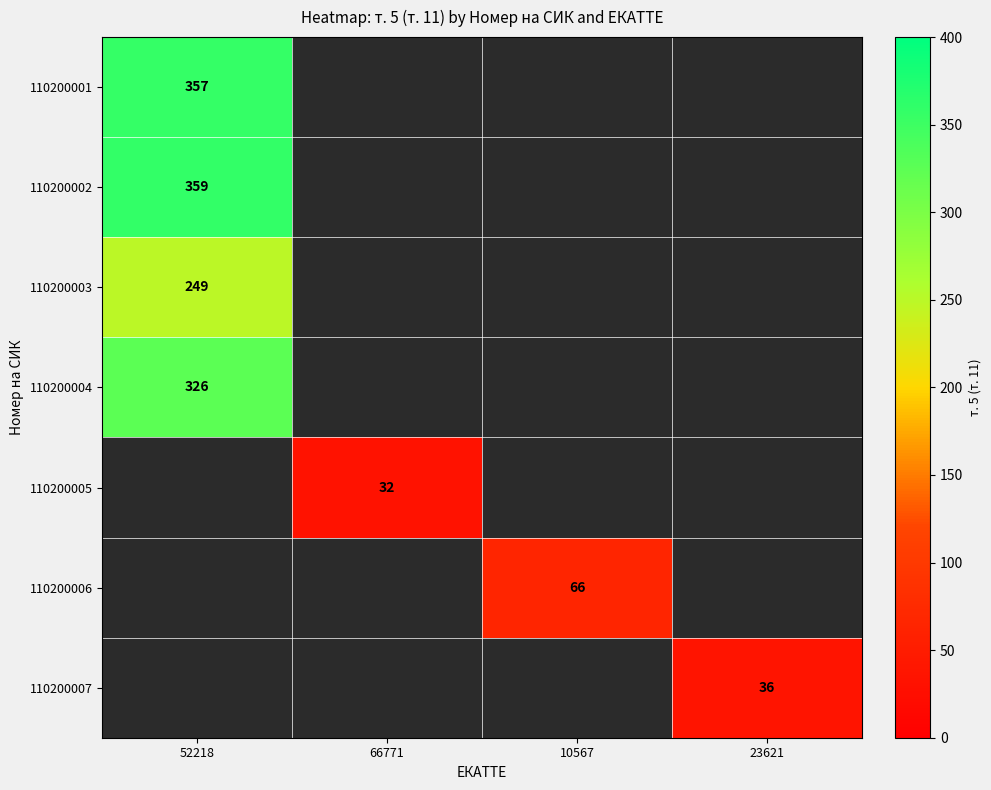

The 110200004 series shows 153 at 52218. True or false?

False